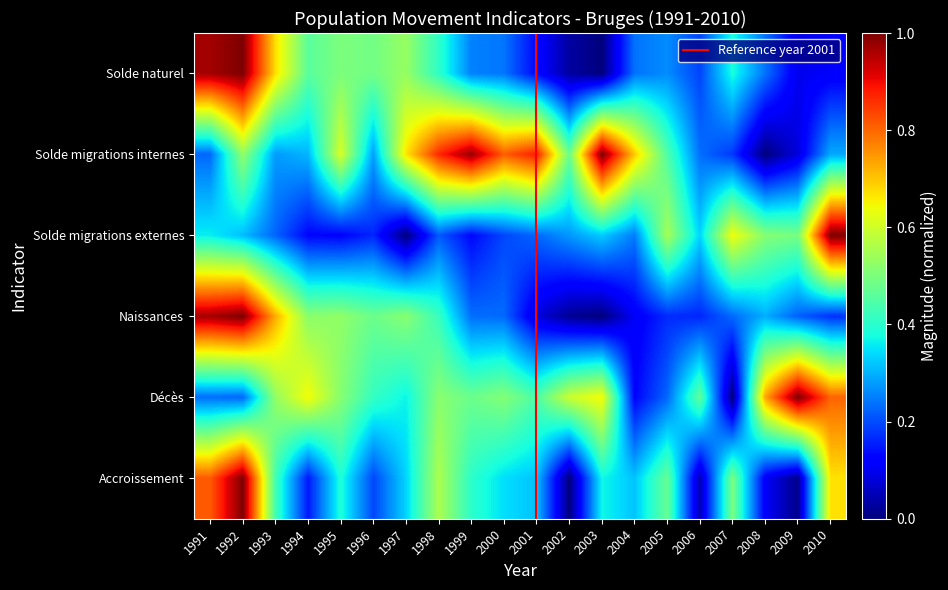

Reading left to right, transcribe all the data shown in this chart.

Solde naturel: 1991=1.0	1992=1.0	1993=0.7	1994=0.5	1995=0.5	1996=0.5	1997=0.5	1998=0.4	1999=0.3	2000=0.2	2001=0.1	2002=0.0	2003=0.0	2004=0.2	2005=0.3	2006=0.2	2007=0.4	2008=0.2	2009=0.1	2010=0.1
Solde migrations internes: 1991=0.2	1992=0.5	1993=0.3	1994=0.3	1995=0.6	1996=0.3	1997=0.7	1998=0.9	1999=1.0	2000=0.8	2001=0.9	2002=0.5	2003=1.0	2004=0.7	2005=0.4	2006=0.2	2007=0.2	2008=0.0	2009=0.1	2010=0.3
Solde migrations externes: 1991=0.4	1992=0.3	1993=0.2	1994=0.1	1995=0.1	1996=0.2	1997=0.0	1998=0.2	1999=0.1	2000=0.2	2001=0.2	2002=0.3	2003=0.3	2004=0.2	2005=0.6	2006=0.3	2007=0.6	2008=0.5	2009=0.5	2010=1.0
Naissances: 1991=1.0	1992=1.0	1993=0.7	1994=0.5	1995=0.5	1996=0.5	1997=0.5	1998=0.4	1999=0.2	2000=0.2	2001=0.1	2002=0.0	2003=0.0	2004=0.1	2005=0.2	2006=0.2	2007=0.2	2008=0.3	2009=0.2	2010=0.2
Décès: 1991=0.2	1992=0.2	1993=0.5	1994=0.6	1995=0.5	1996=0.4	1997=0.4	1998=0.5	1999=0.5	2000=0.5	2001=0.4	2002=0.6	2003=0.6	2004=0.1	2005=0.2	2006=0.5	2007=0.0	2008=0.7	2009=1.0	2010=0.8
Accroissement: 1991=0.8	1992=1.0	1993=0.4	1994=0.1	1995=0.4	1996=0.2	1997=0.3	1998=0.6	1999=0.4	2000=0.3	2001=0.3	2002=0.0	2003=0.4	2004=0.3	2005=0.5	2006=0.0	2007=0.5	2008=0.1	2009=0.0	2010=0.7